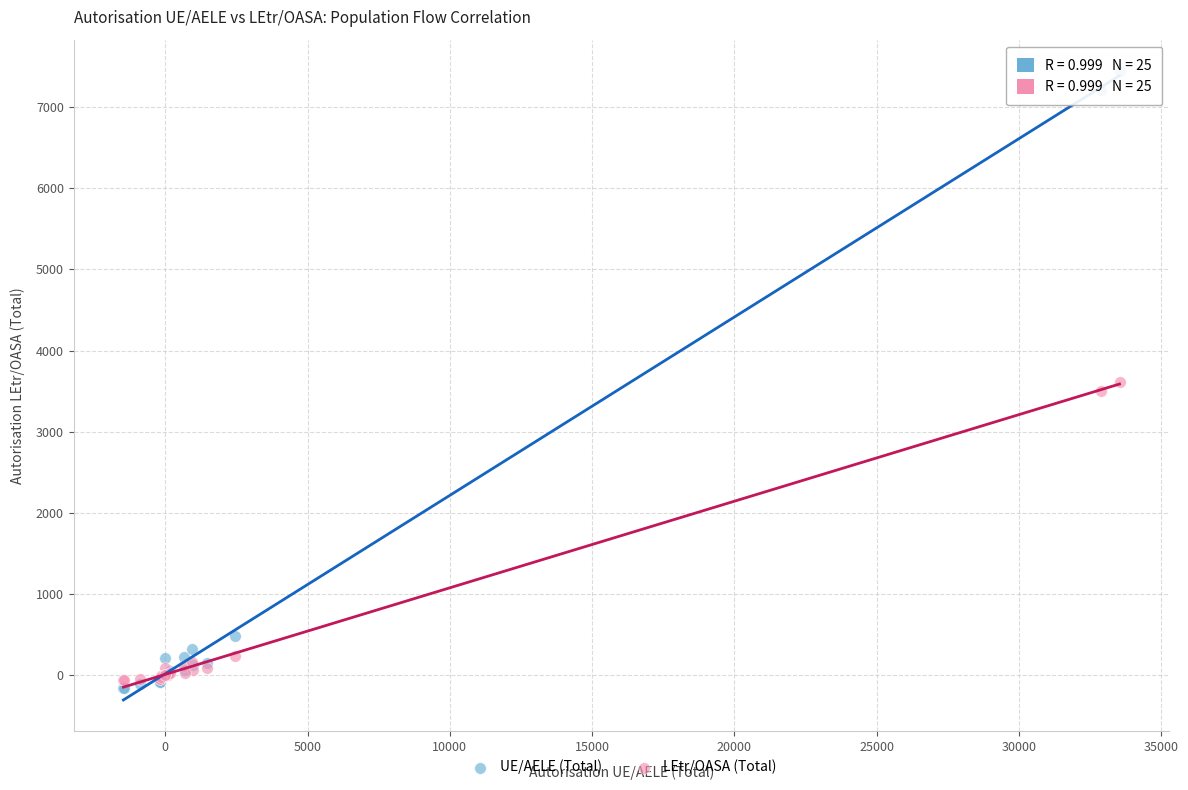

Which series has the widest spread of Y values?

UE/AELE (Total)